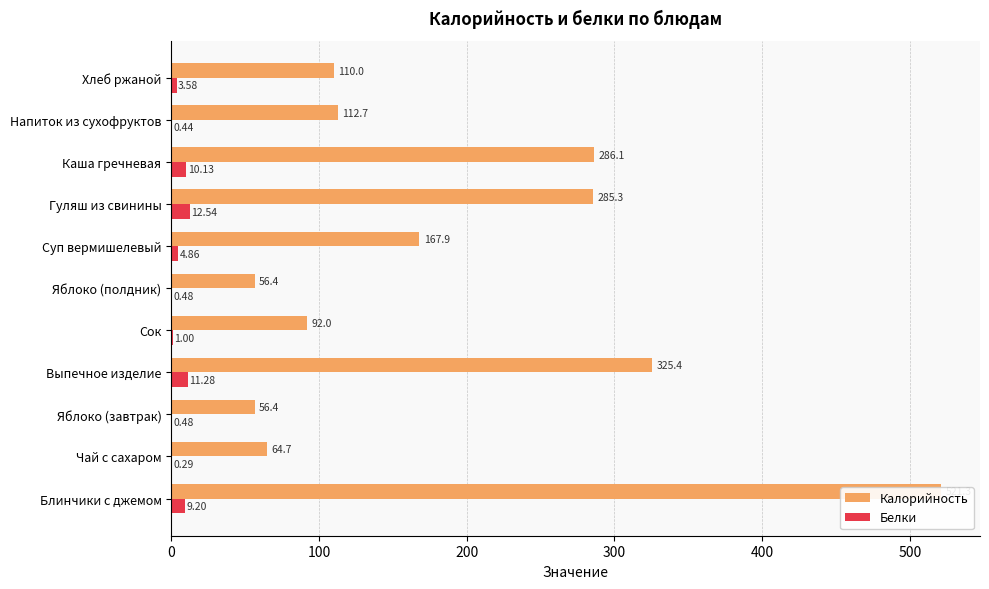

Which series changed the most between Чай с сахаром and Сок?

Калорийность